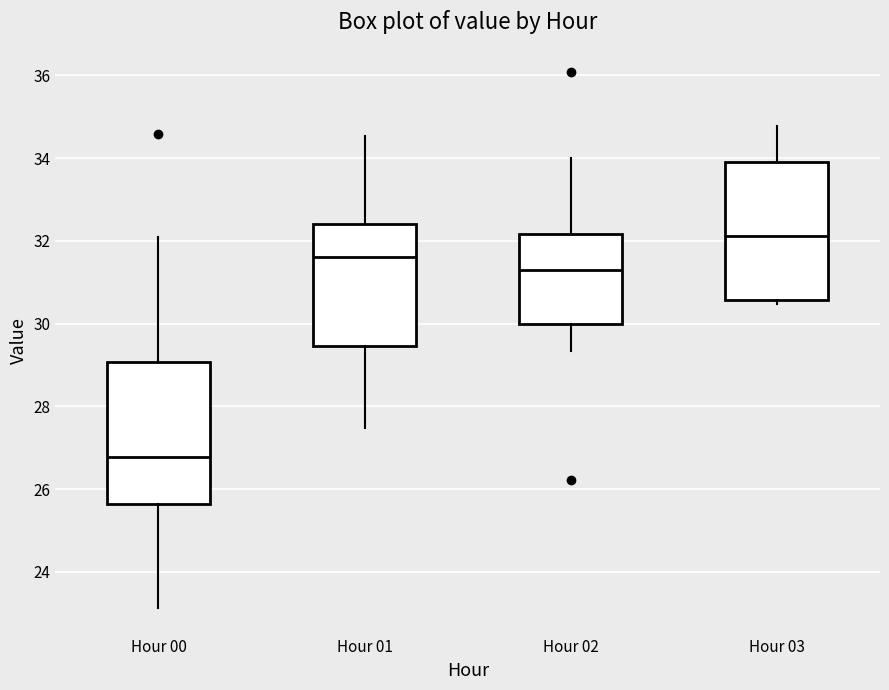

Which box's median line is the lowest?

Hour 00